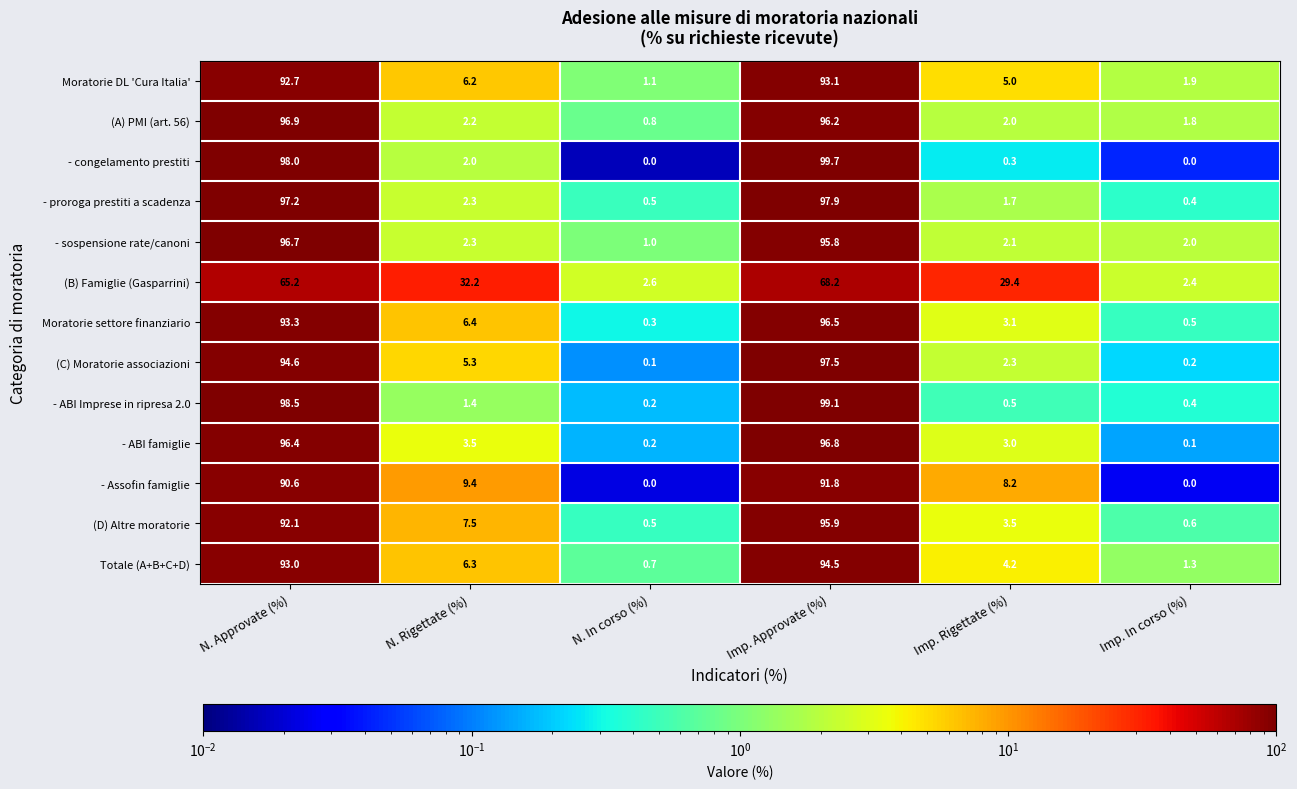

Which category has the highest value across all series?

Imp. Approvate (%)